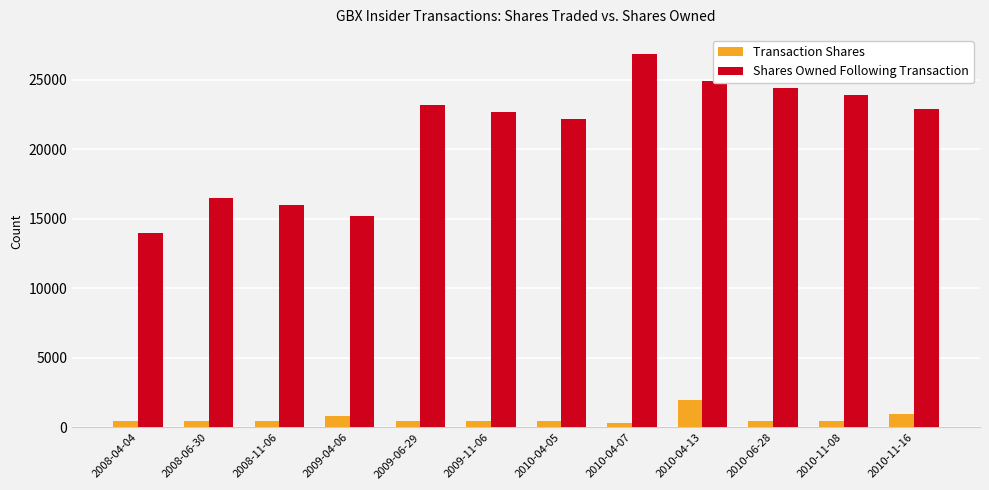

What is the label of the 8th bar from the right?

2009-06-29